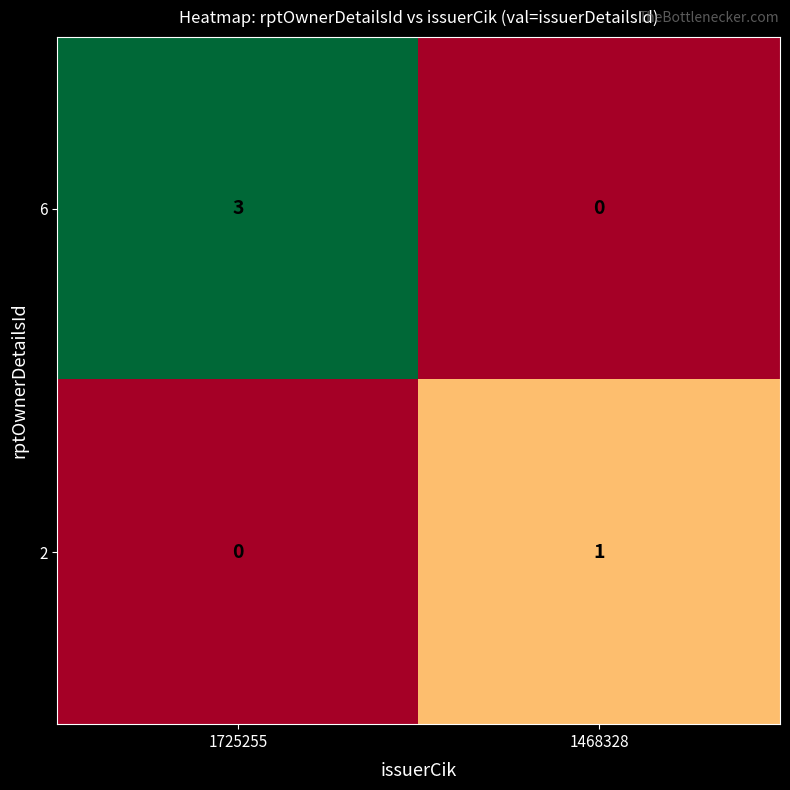

What is the sum of all 6 values?

3